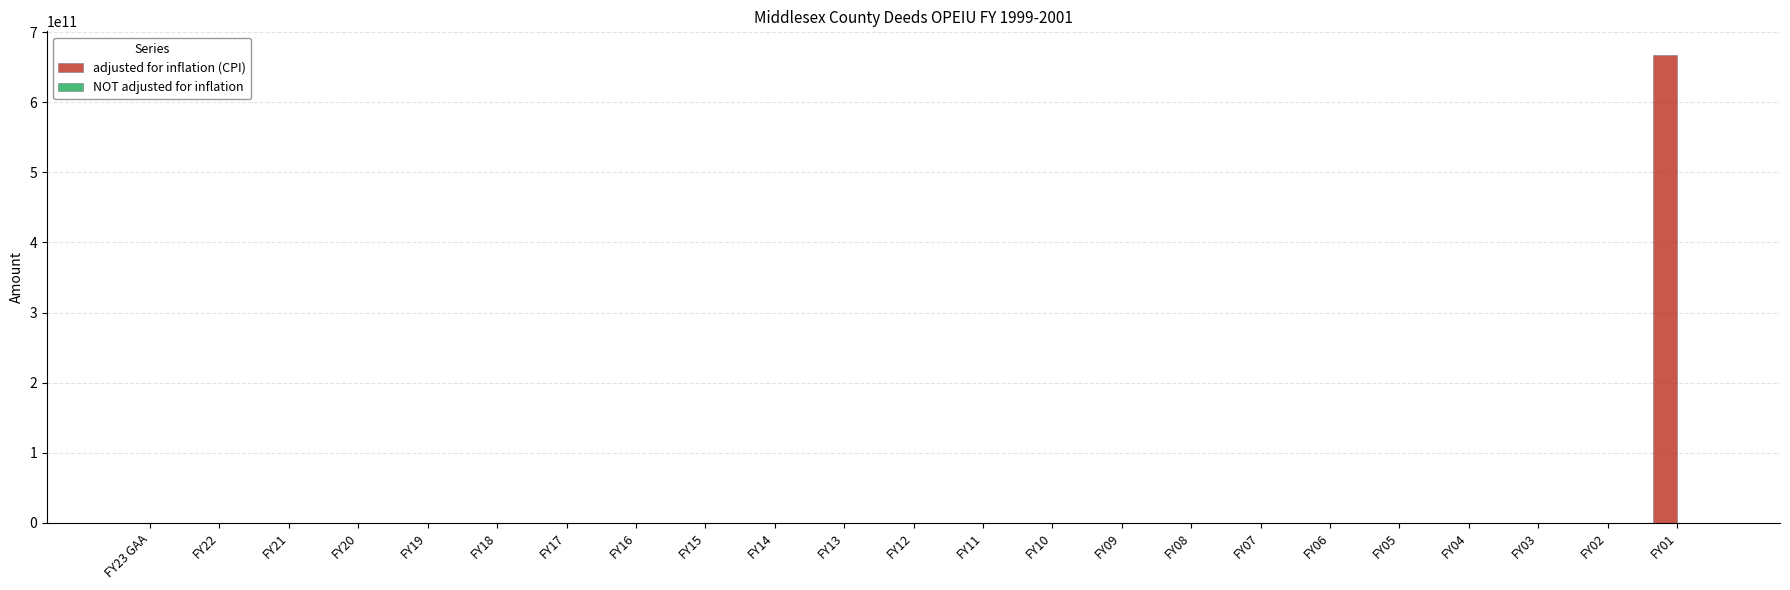

What is the maximum value shown in the chart?

667873398000